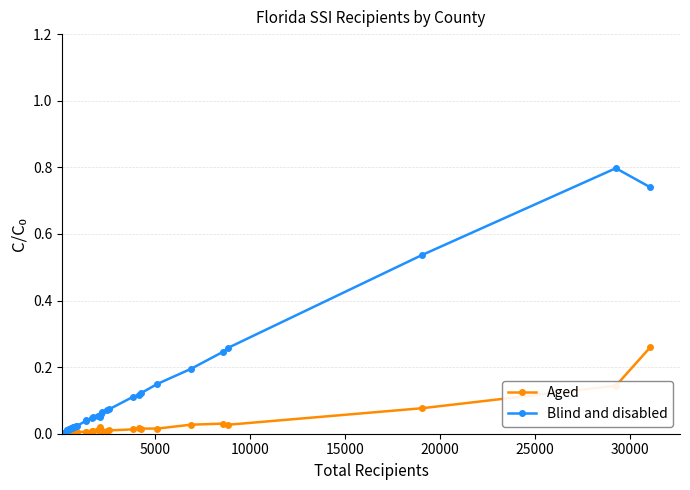

Which series has the widest spread of values?

Blind and disabled